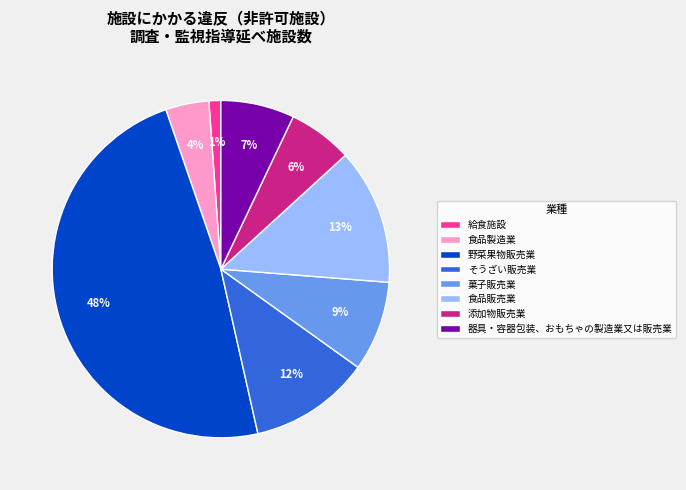

Does any single category account for the majority?

No